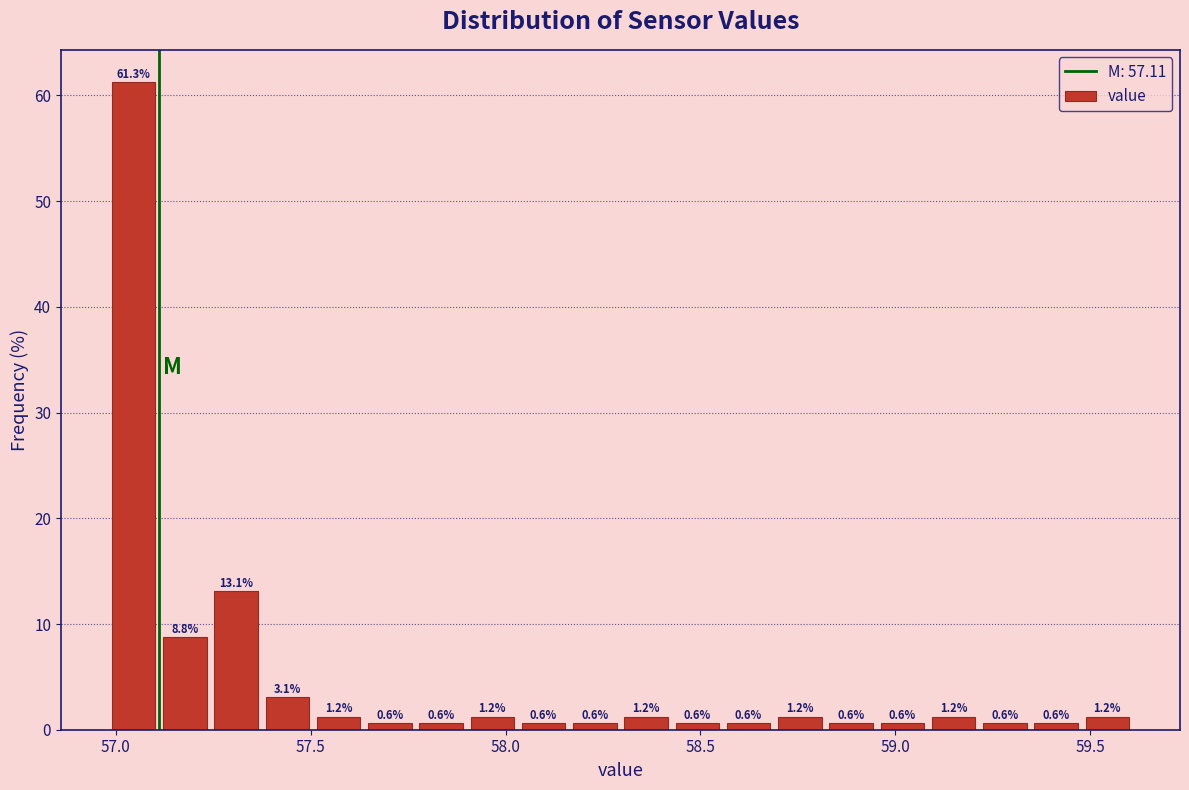

Around what value on the x-axis is the tallest bar? Give the approximate position of its centre, as read against the axis.

57.05